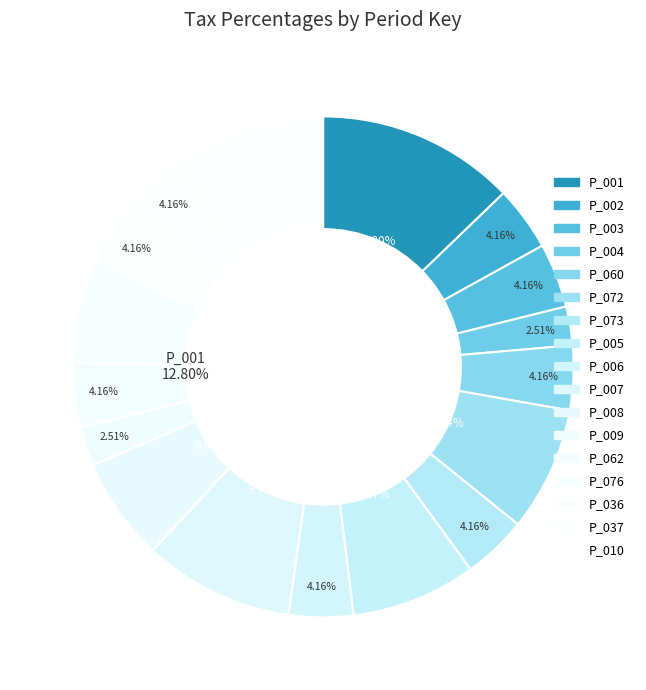

Which category has the smallest portion of the pie?

P_004